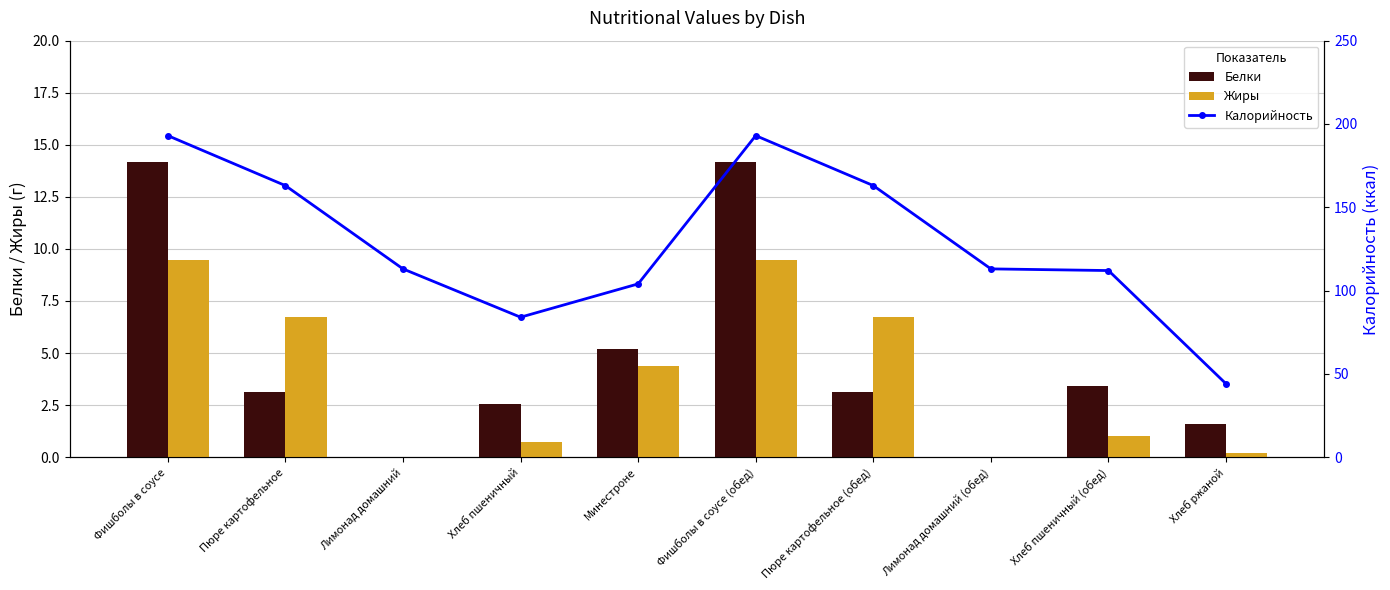

What is the label of the 9th bar from the left?

Хлеб пшеничный (обед)